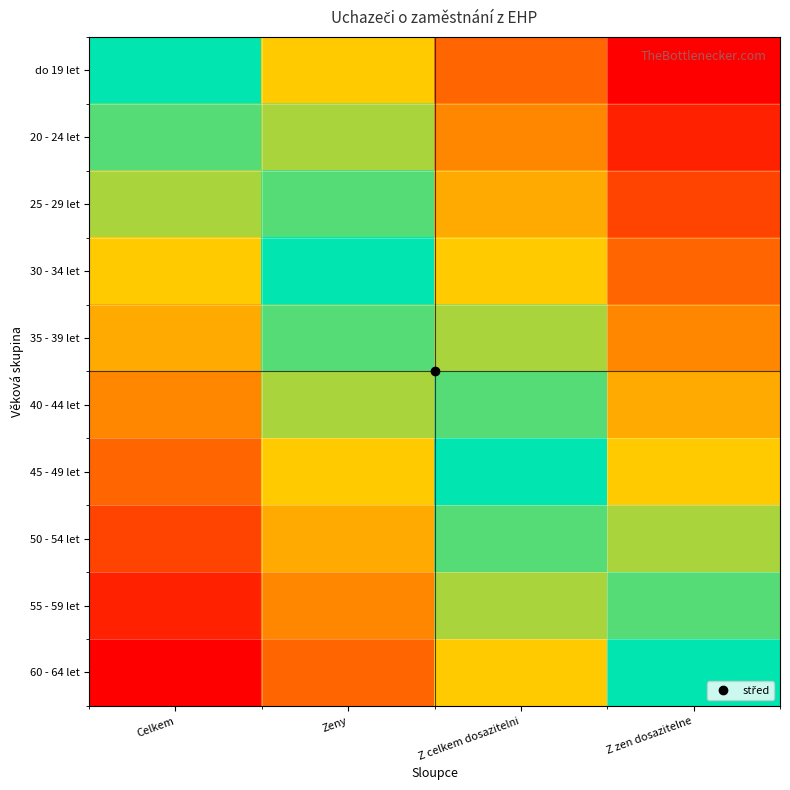

What is the smallest value displayed?

-1.0